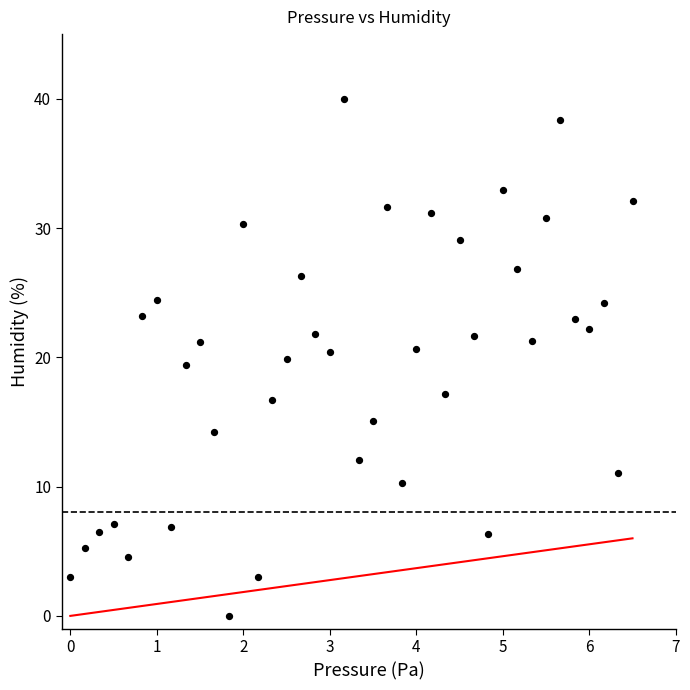

What is the range of Y values (max minus min)?

40.0